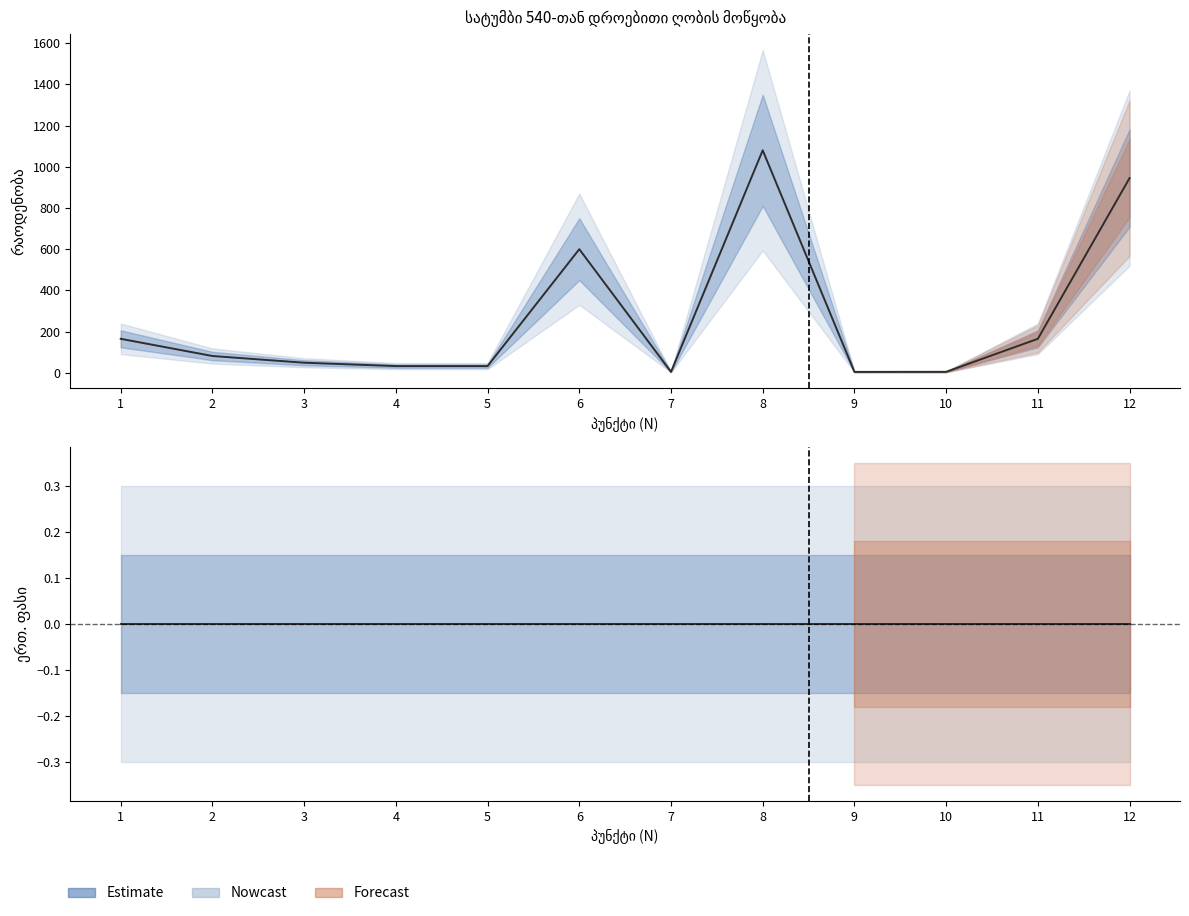

Count the number of data series in this chart.

2